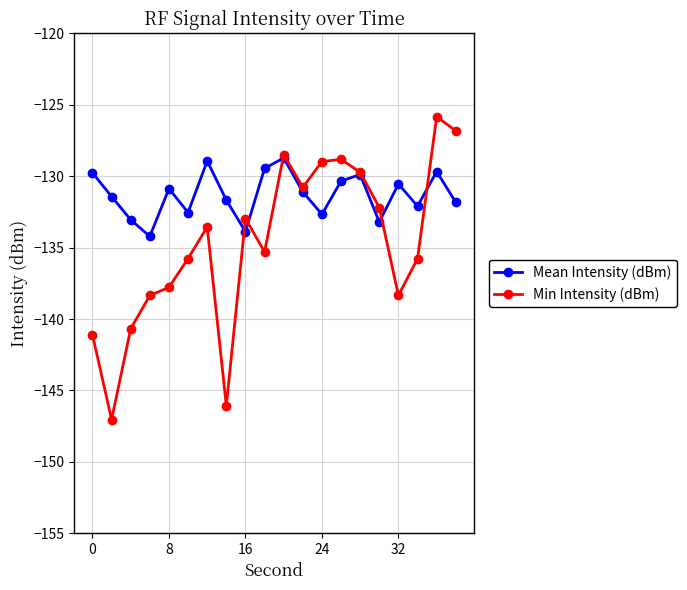

What is the value of the Min Intensity (dBm) point at the 3rd from the left?

-140.7